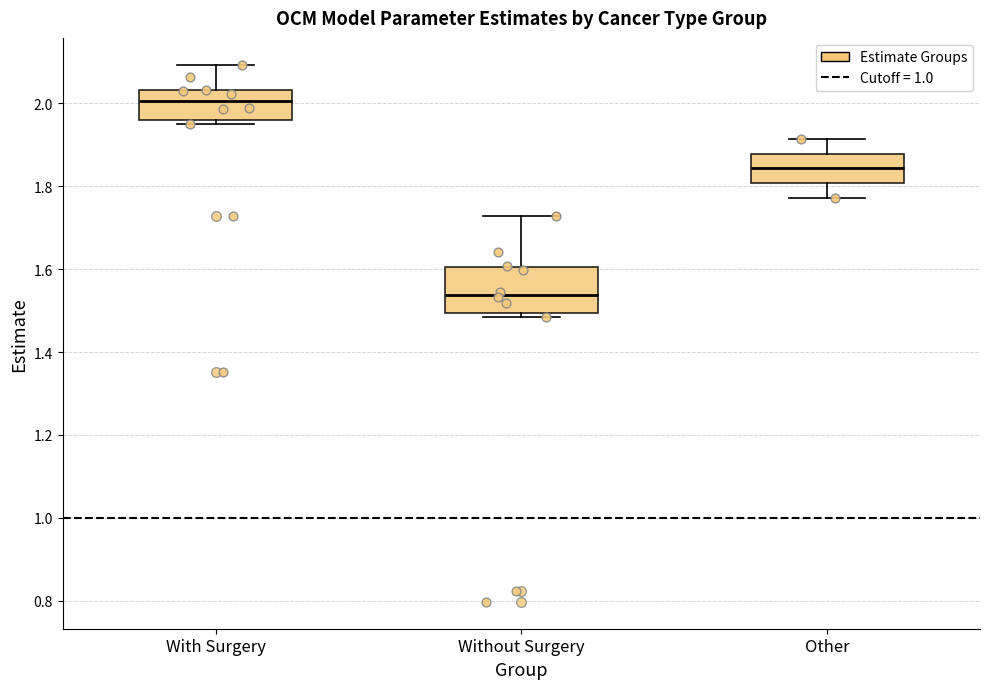

Reading left to right, transcribe this box plot: for each box, give where its median line is, the range the box spans, and where its two whiskers end, as read against the y-axis. The values are not printed on the chart, so give them approximately, as read against the axis.

With Surgery: median 2.00, box 1.96 to 2.04, whiskers 1.94 to 2.10
Without Surgery: median 1.54, box 1.50 to 1.60, whiskers 1.48 to 1.72
Other: median 1.84, box 1.80 to 1.88, whiskers 1.78 to 1.92